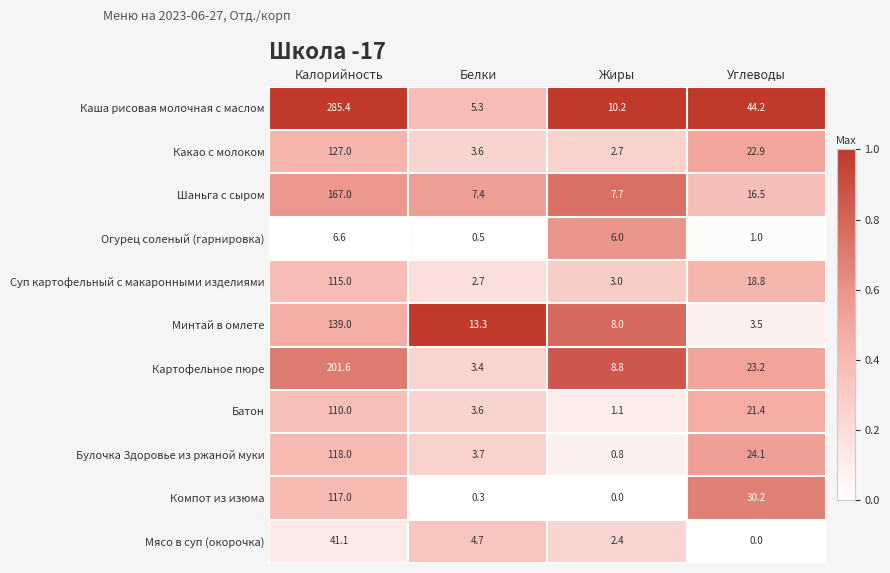

What is the difference between the maximum and second lowest values in the Картофельное пюре series?

192.8